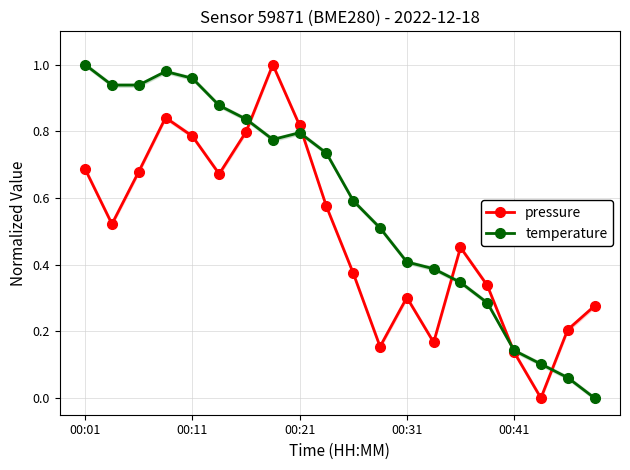

In pressure, how many points are lower than both neighbors (excluding endpoints)?

5